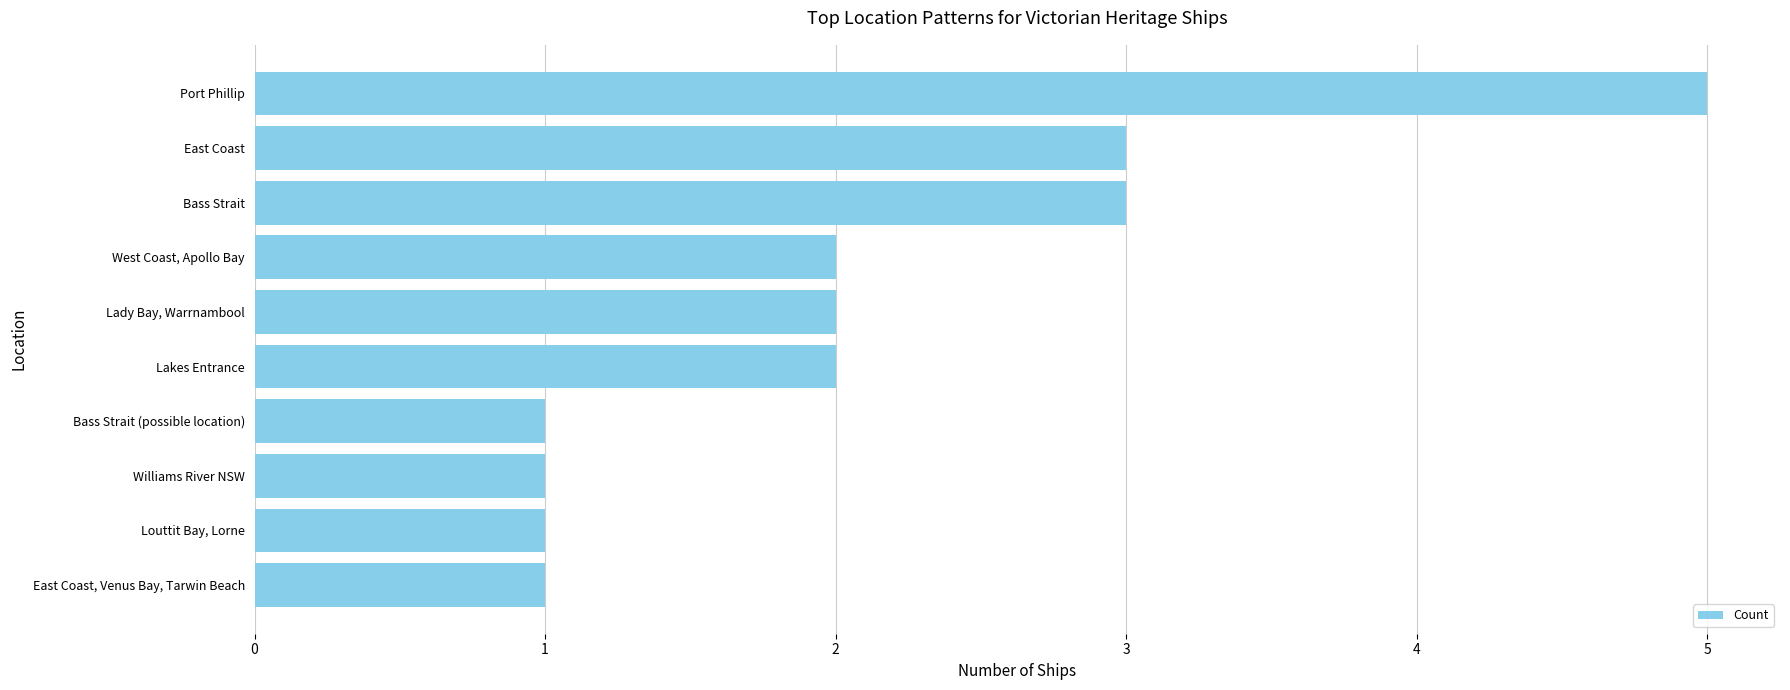

The chart shows a value of 5 at Port Phillip. True or false?

True